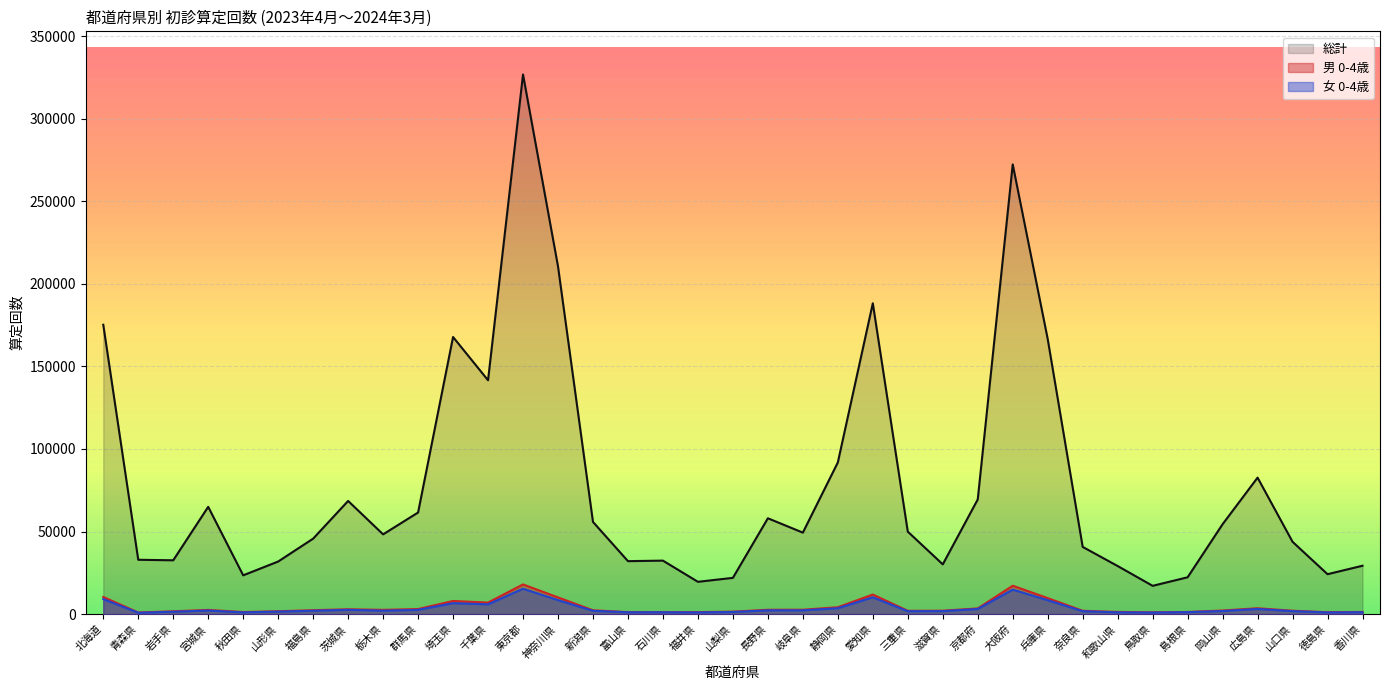

The value of 男 0-4歳 at 栃木県 is 1298. True or false?

False